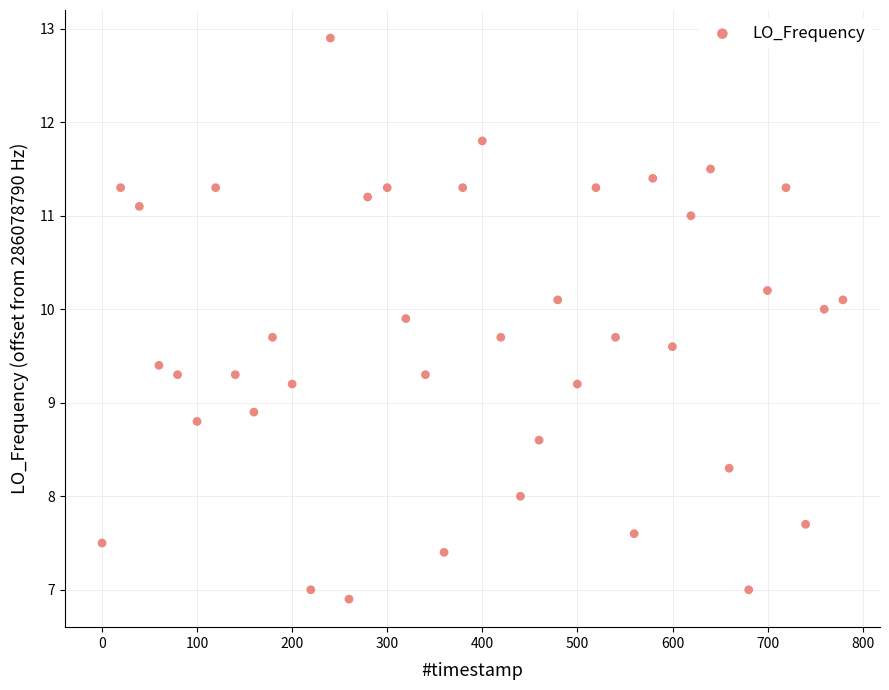

What is the range of X values (max minus min)?

779.2